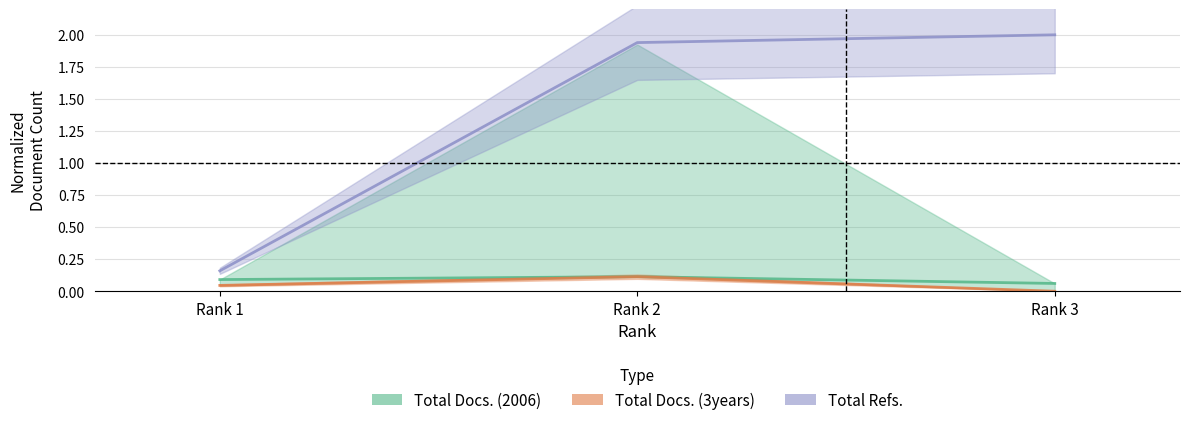

The value of Total Docs. (3years) at Rank 1 is 0.0. True or false?

True